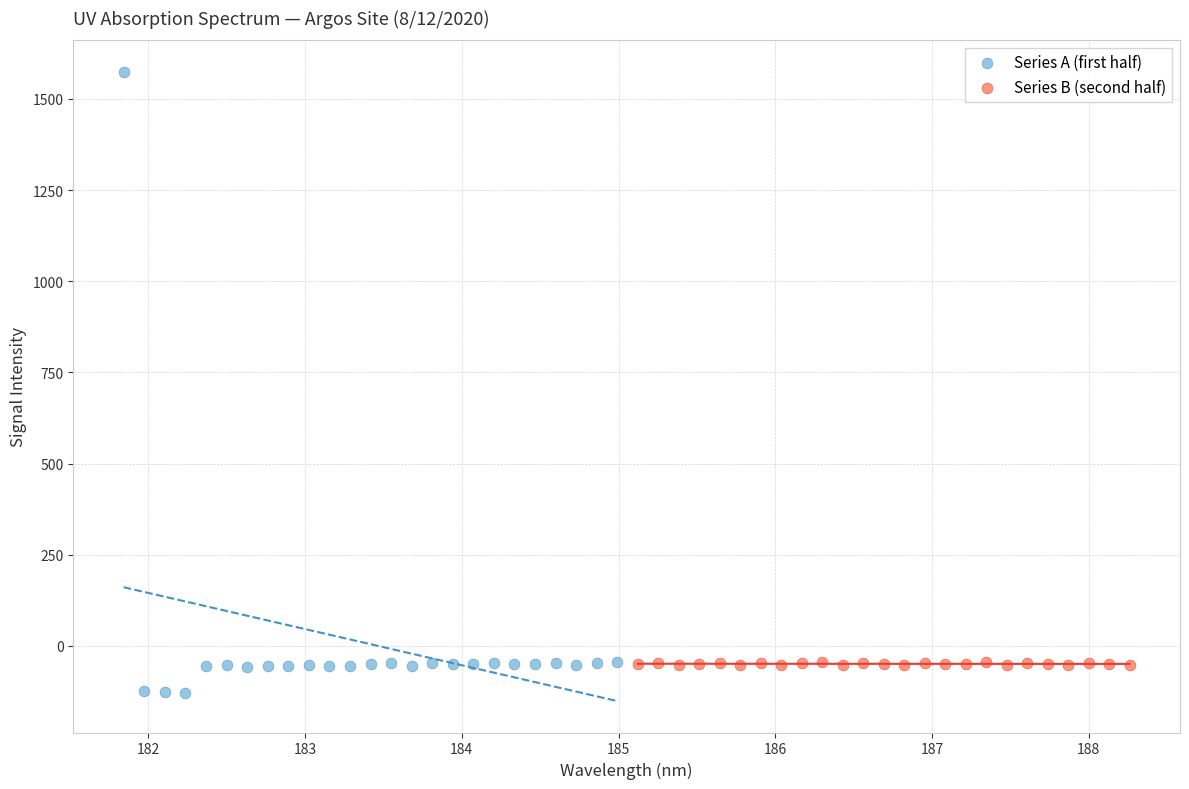

Which series reaches the minimum Y coordinate?

Series A (first half)